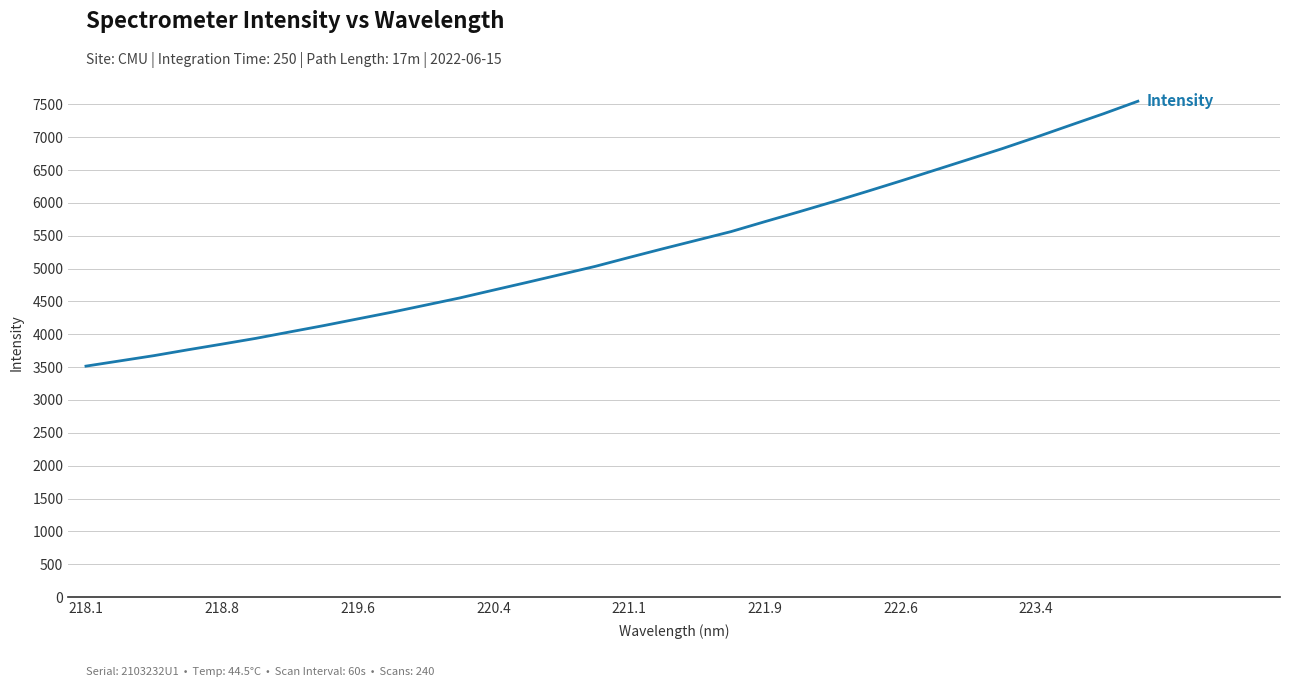

What is the difference between the maximum and minimum values?

4031.8